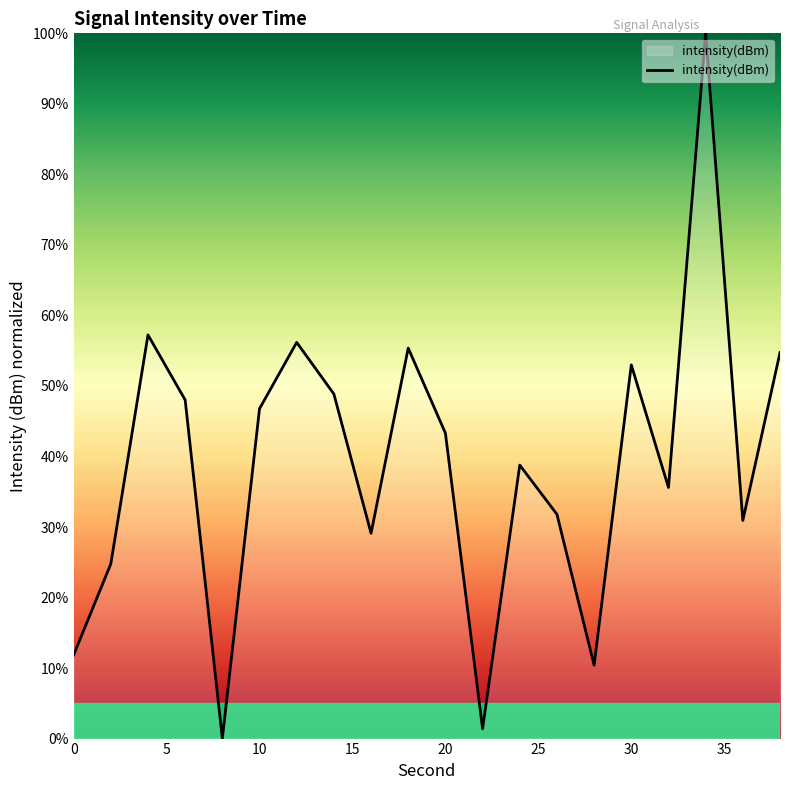

What is the difference between the second highest and minimum values?

57.2